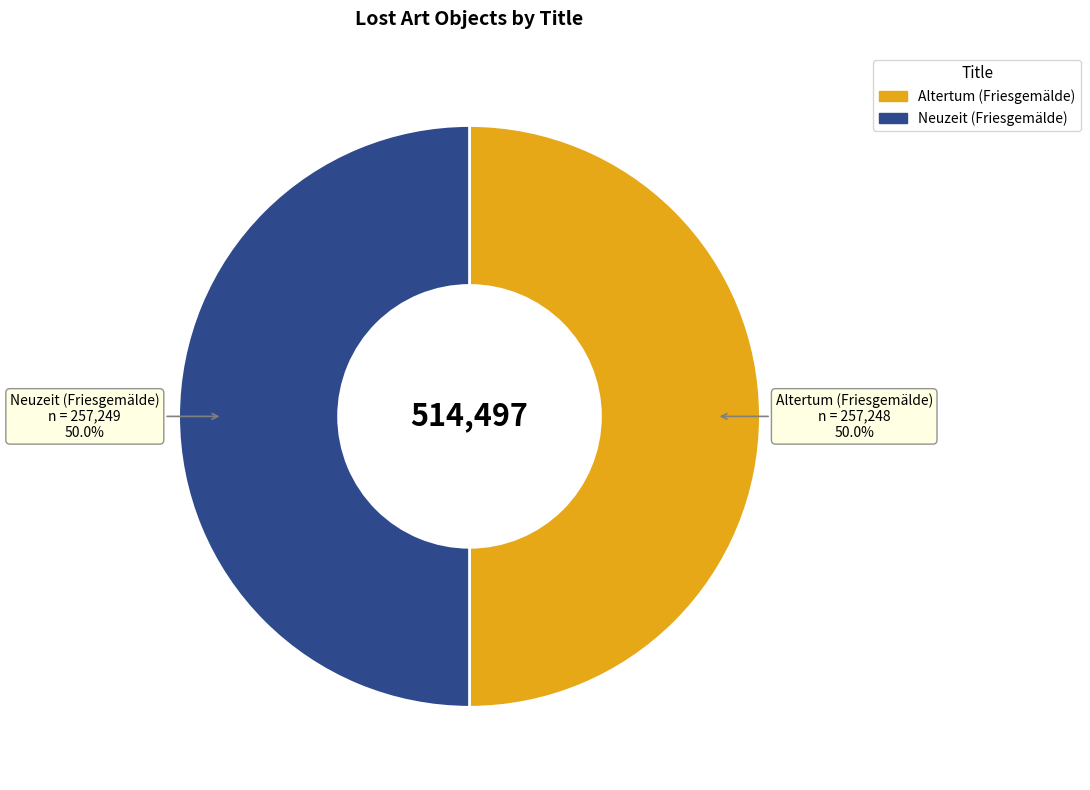

What percentage is NOT represented by Altertum (Friesgemälde)?

50.0%